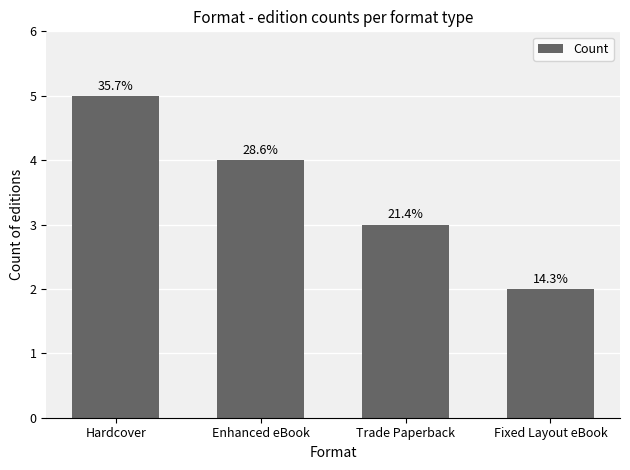

Does the chart contain any negative values?

No